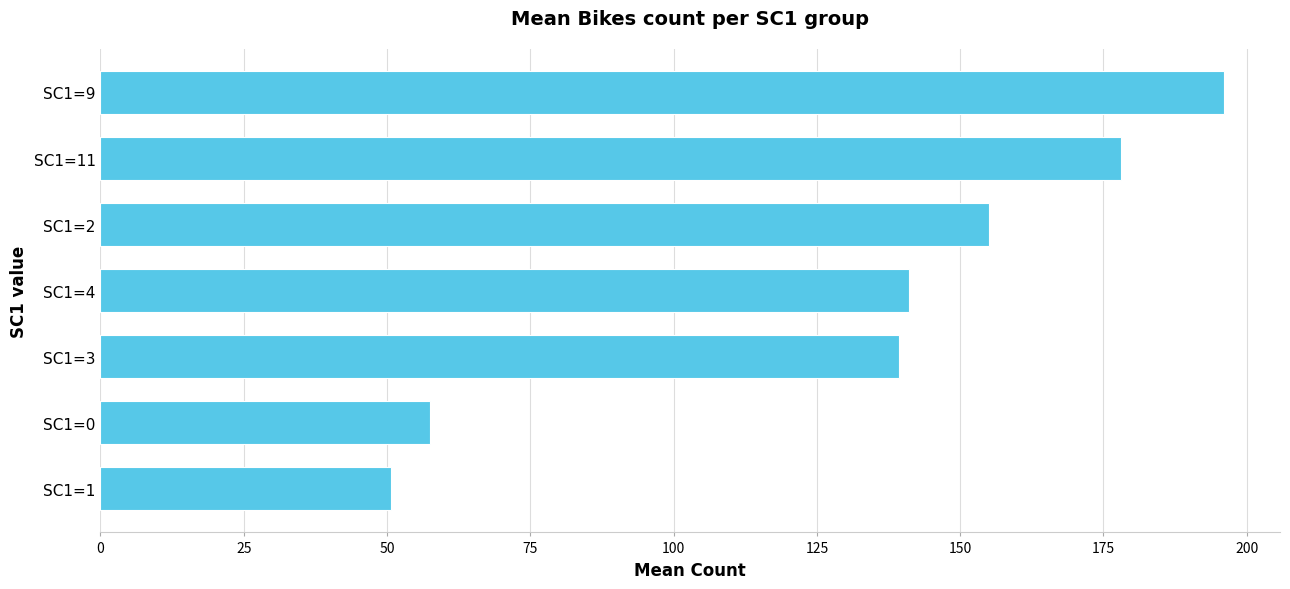

What is the greatest value displayed?

196.0